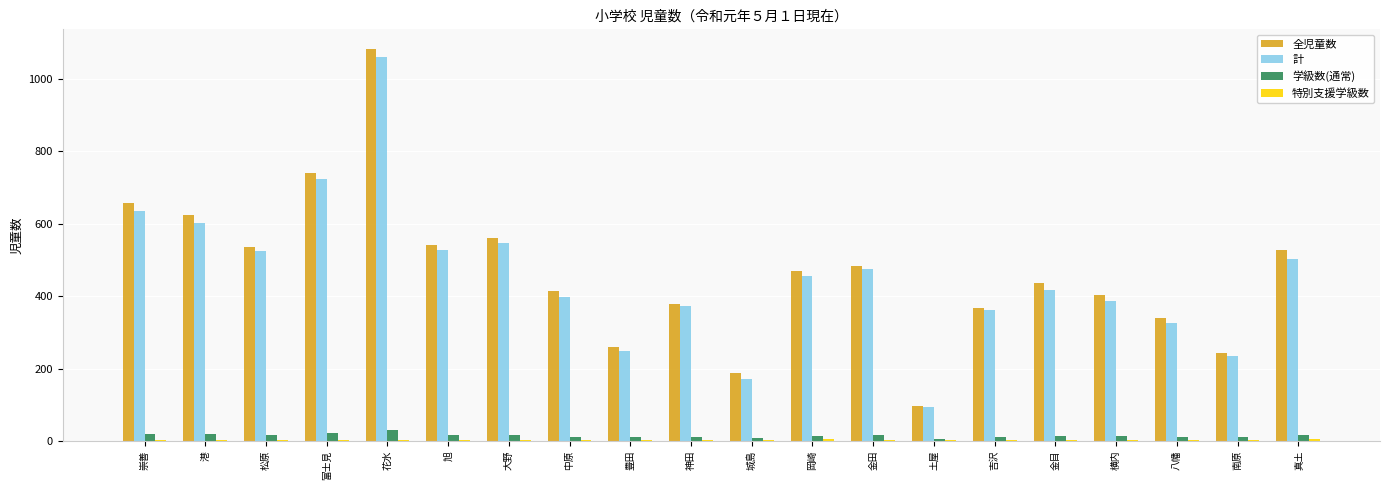

Which series has the largest range (max minus min)?

全児童数